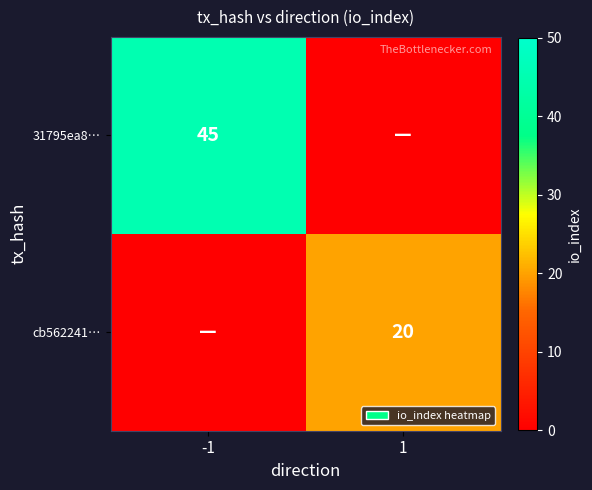

Is it true that cb562241… equals 33 at 1?

False